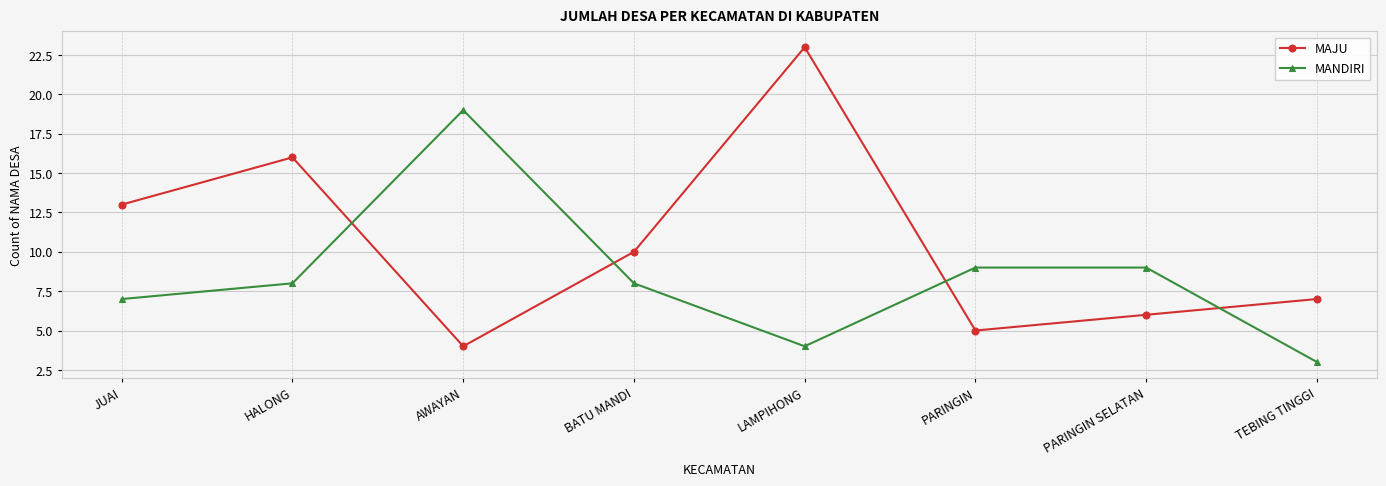

The MAJU series shows 1 at AWAYAN. True or false?

False